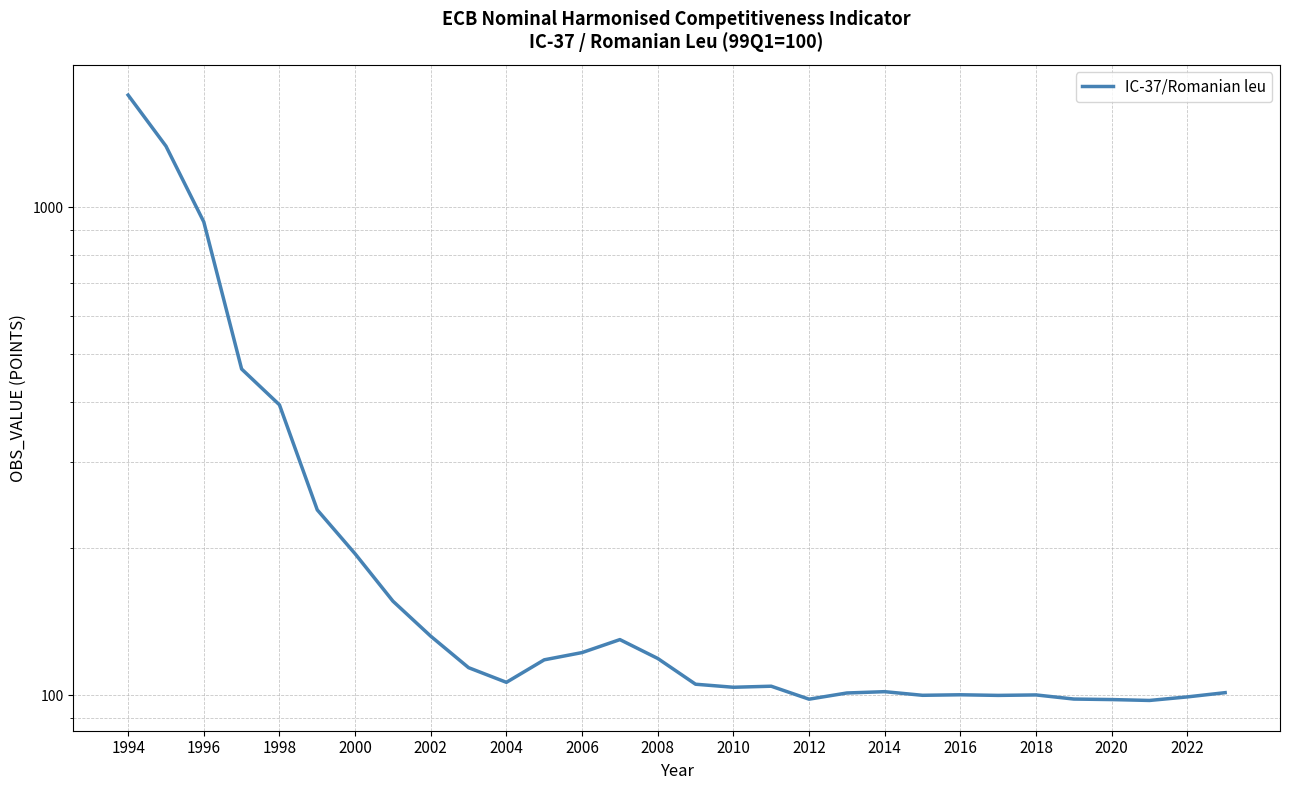

What is the difference between the second highest and minimum values?

1237.4